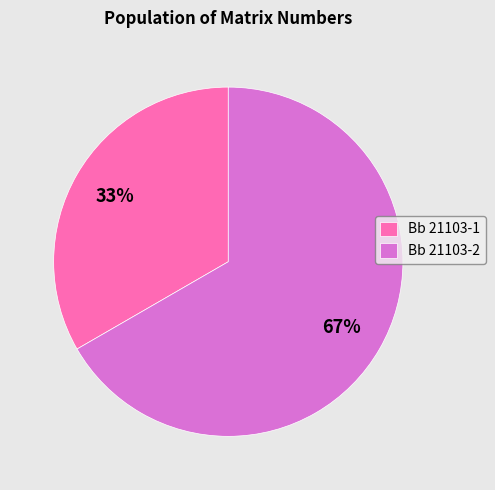

Count the number of slices in the pie.

2